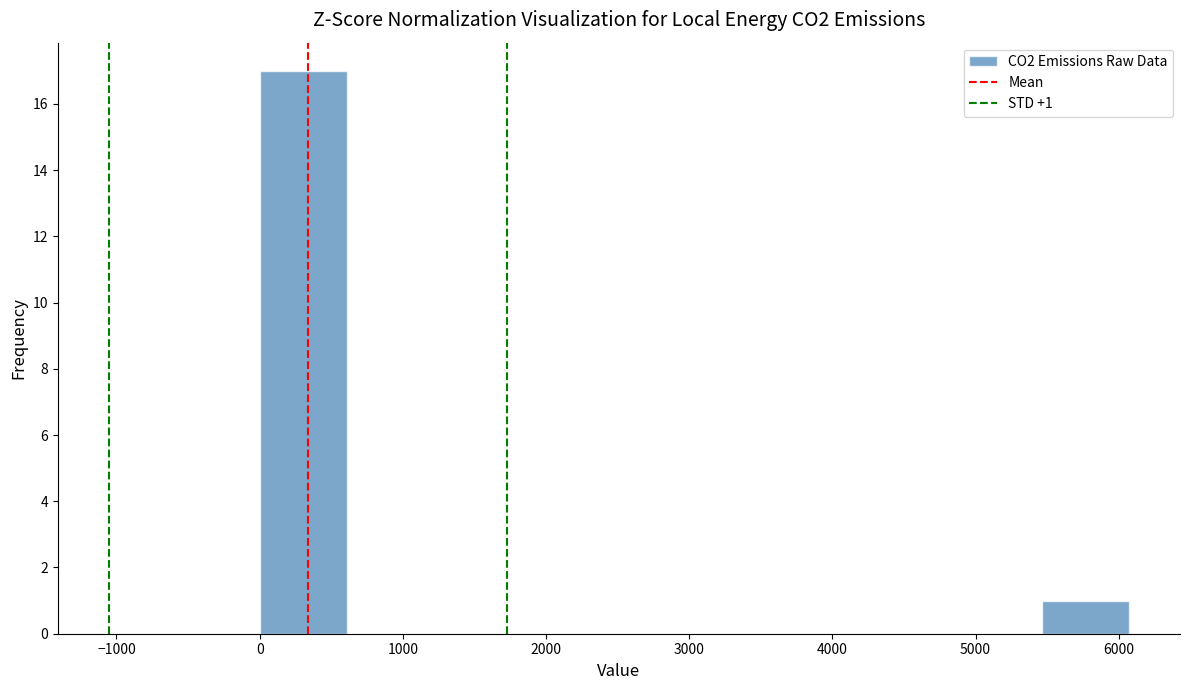

Which range on the x-axis has the tallest bar?

0 to 600